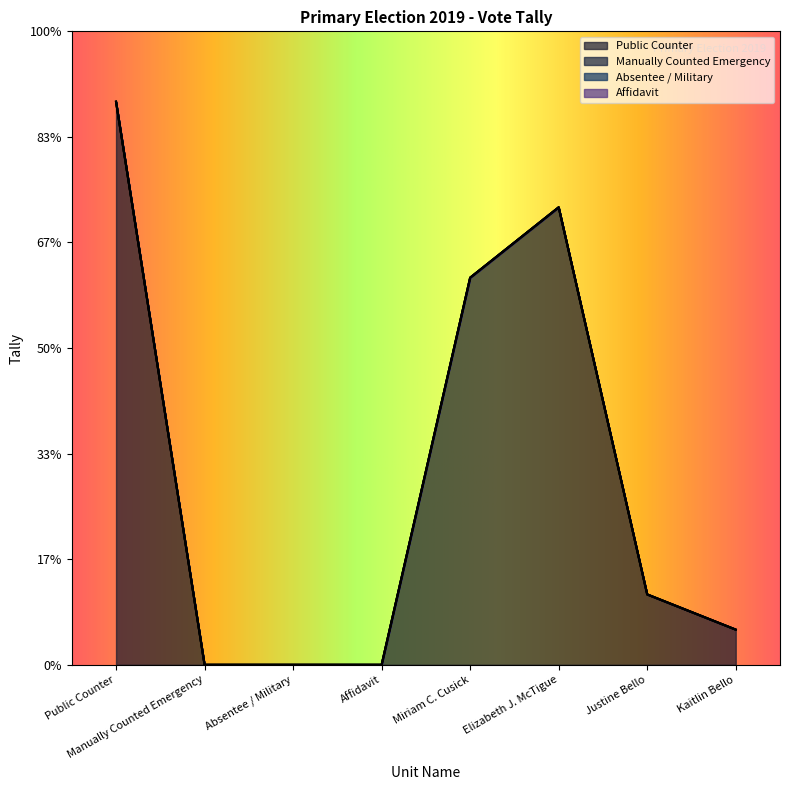

At which label does Public Counter reach its peak?

Public Counter